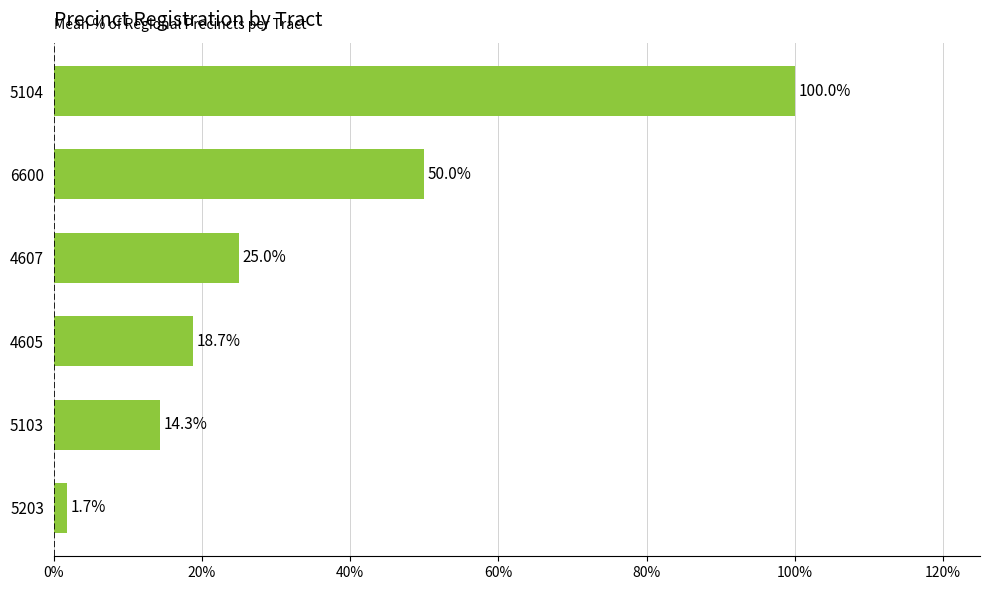

The value at 4605 is 18.7. True or false?

True